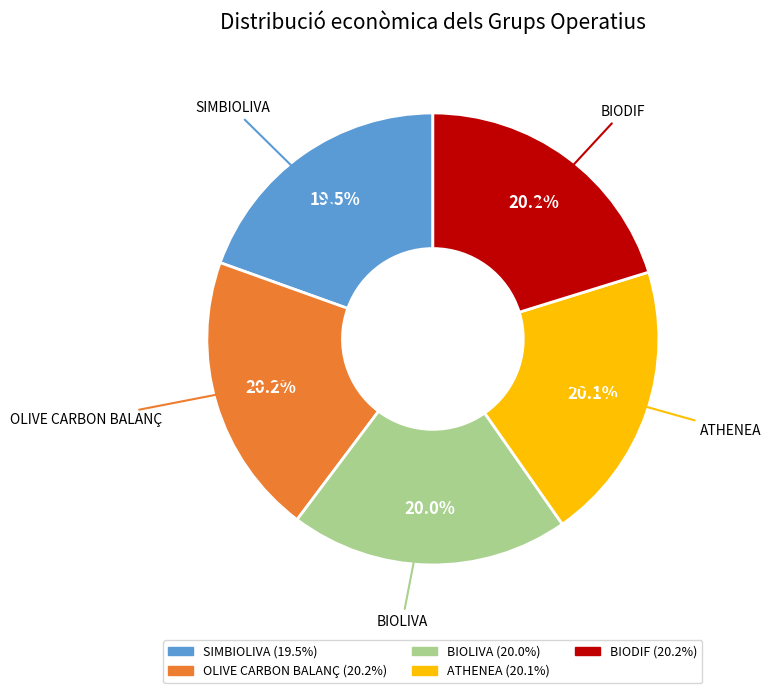

How many segments does this pie chart have?

5